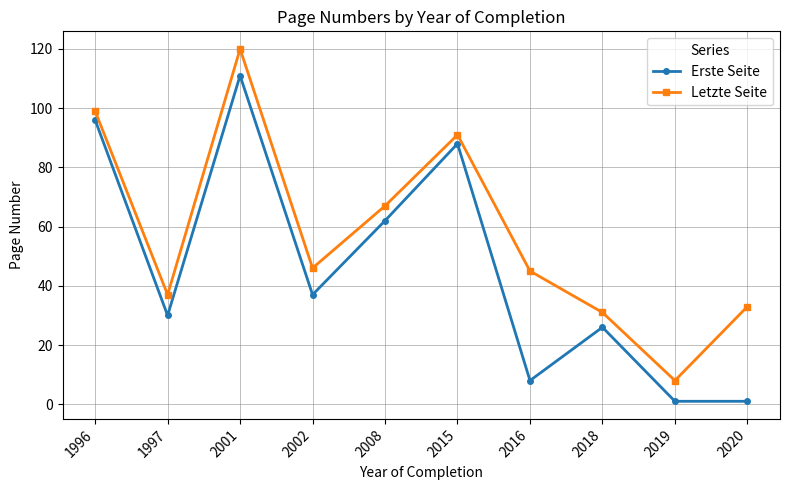

Is this an area chart (filled region under the line)?

No